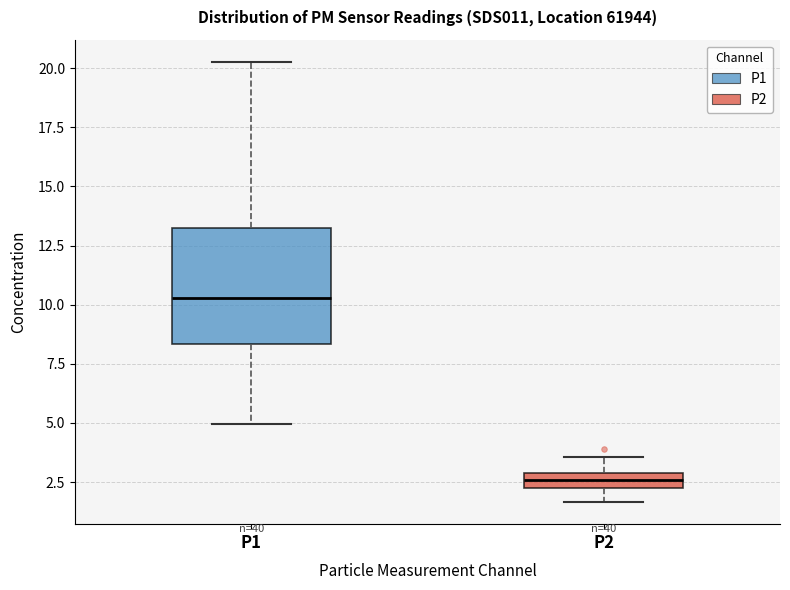

Where does the median line of the box for P2 sit on the y-axis? The values are not printed on the chart, so give them approximately, as read against the axis.

2.5